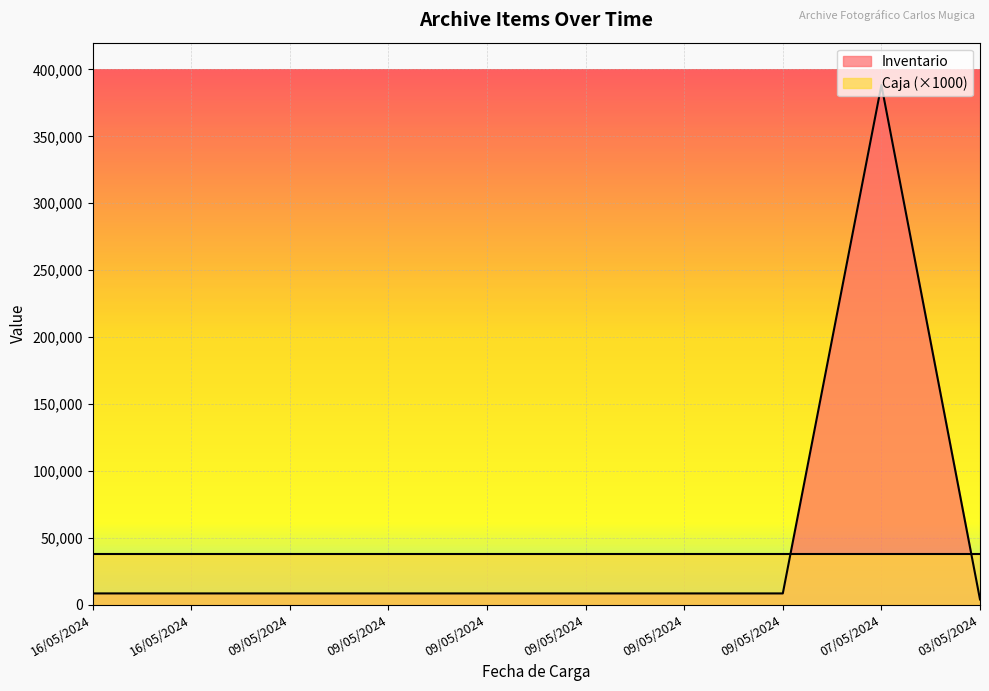

Rank the categories by value from highest to lowest.

07/05/2024, 16/05/2024, 16/05/2024, 09/05/2024, 09/05/2024, 09/05/2024, 09/05/2024, 09/05/2024, 09/05/2024, 03/05/2024